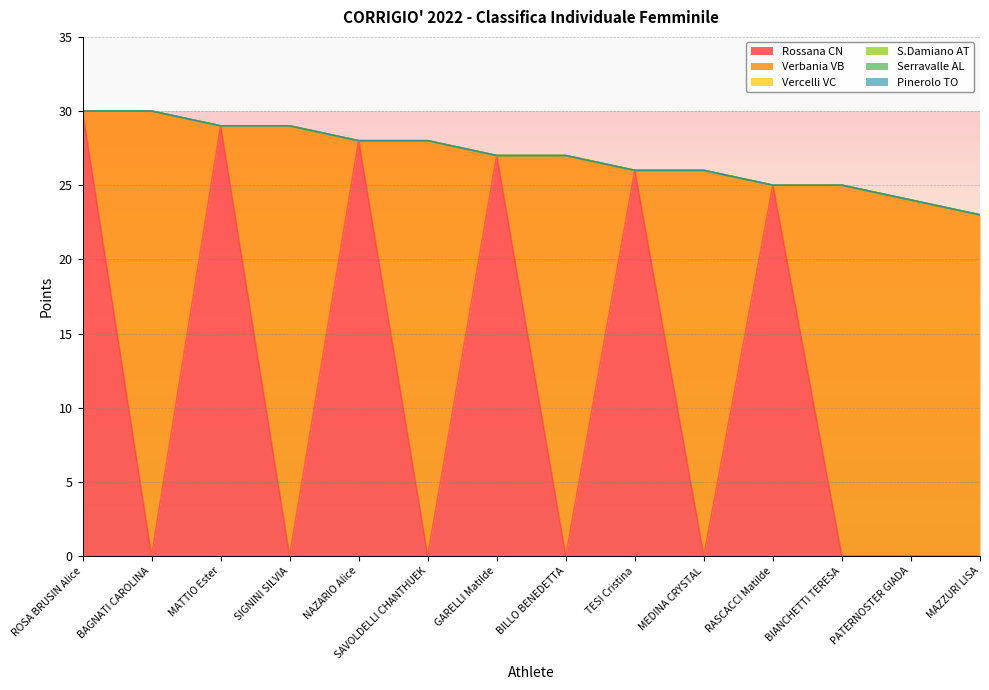

Reading left to right, transcribe all the data shown in this chart.

Rossana CN: 30	0	29	0	28	0	27	0	26	0	25	0	0	0
Verbania VB: 0	30	0	29	0	28	0	27	0	26	0	25	24	23
Vercelli VC: 0	0	0	0	0	0	0	0	0	0	0	0	0	0
S.Damiano AT: 0	0	0	0	0	0	0	0	0	0	0	0	0	0
Serravalle AL: 0	0	0	0	0	0	0	0	0	0	0	0	0	0
Pinerolo TO: 0	0	0	0	0	0	0	0	0	0	0	0	0	0